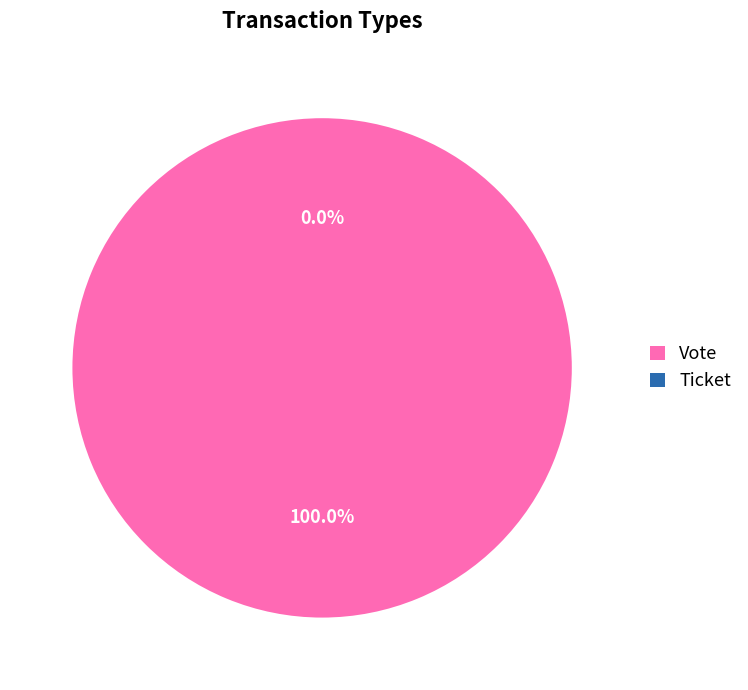

Is it true that Vote is 100% of the pie?

True